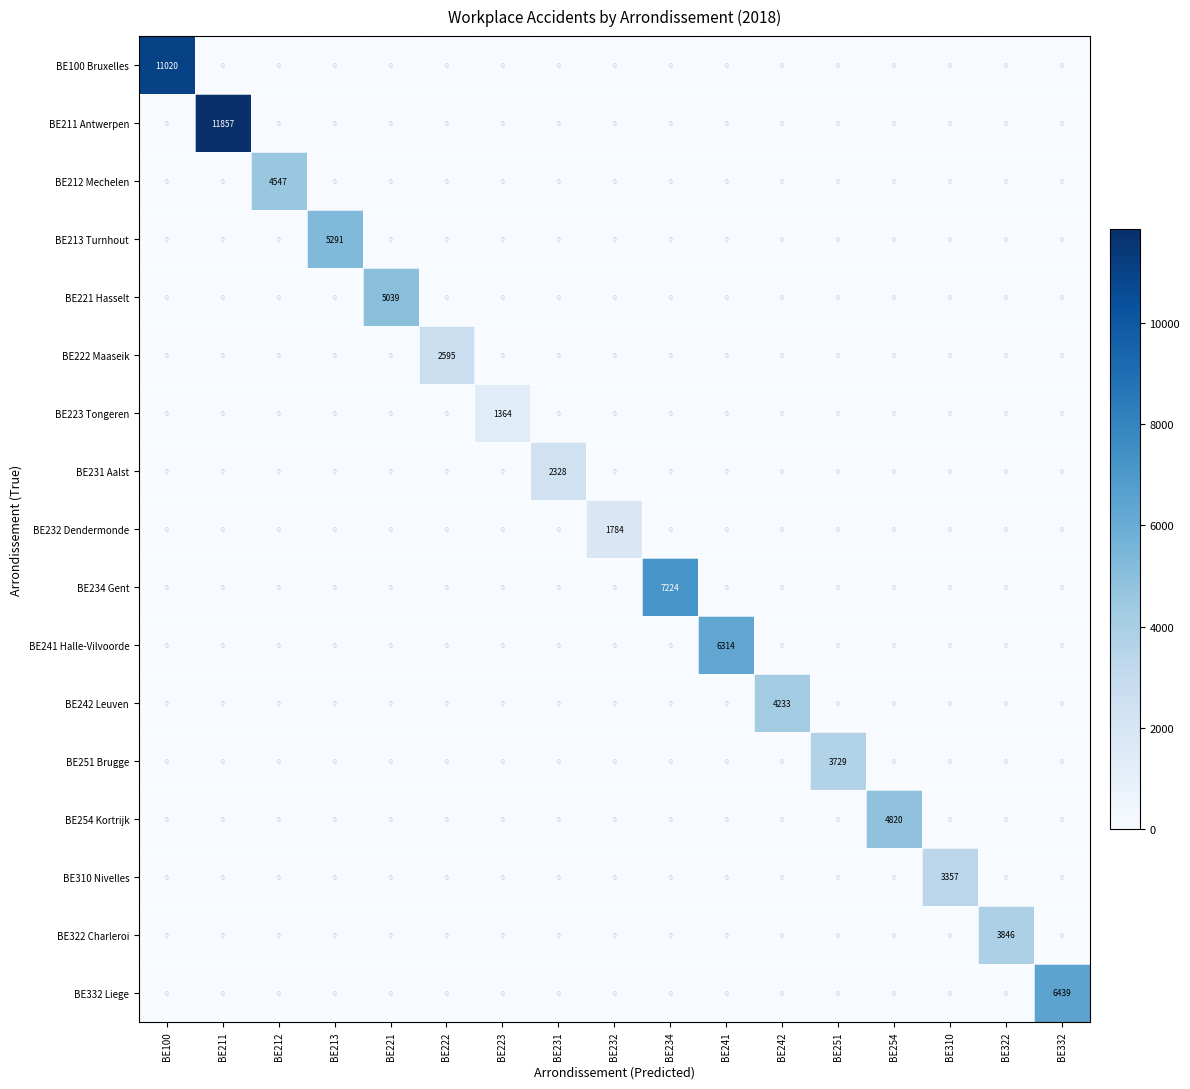

How many series are shown in this chart?

17